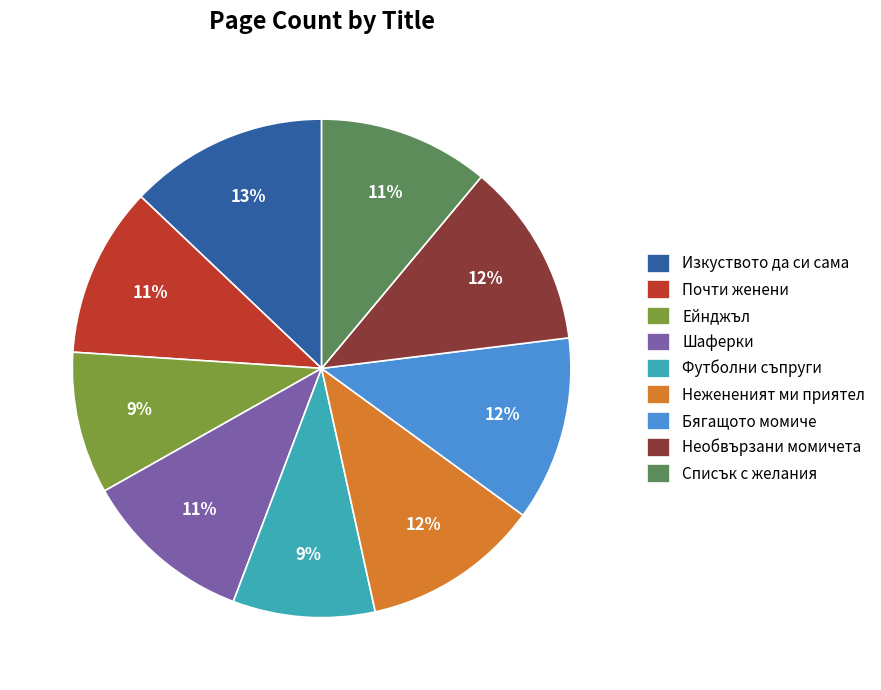

To the nearest percent, what is the average slice percentage?

11%